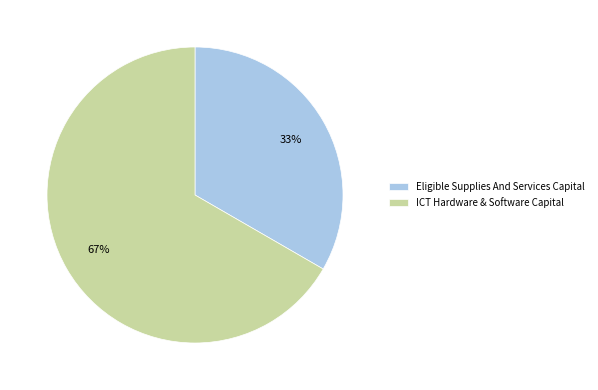

Approximately how many times larger is the value at ICT Hardware & Software Capital compared to Eligible Supplies And Services Capital?

2.0